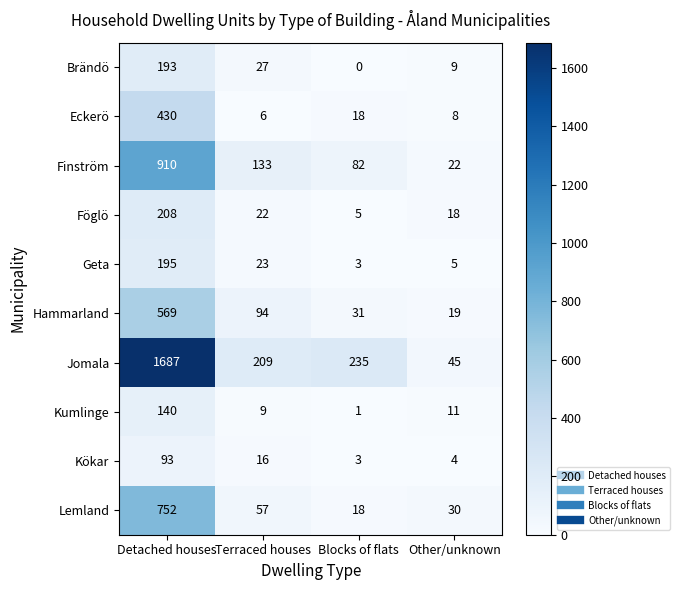

What is the difference between the second highest and minimum values in the Finström series?

111